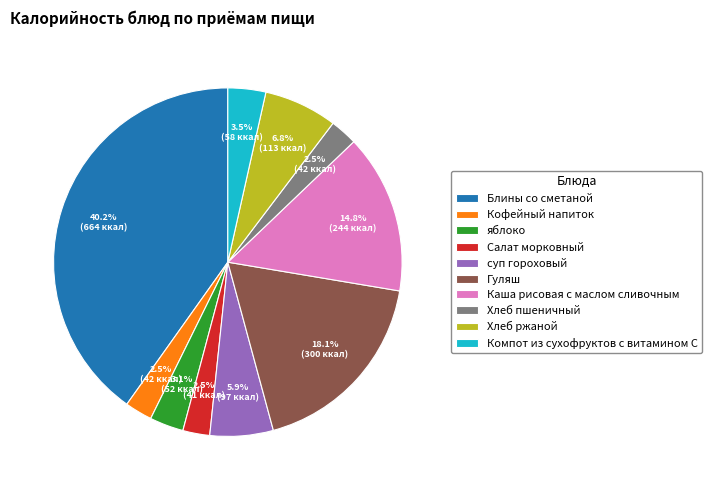

Approximately how many times larger is the value at Салат морковный compared to яблоко?

0.8